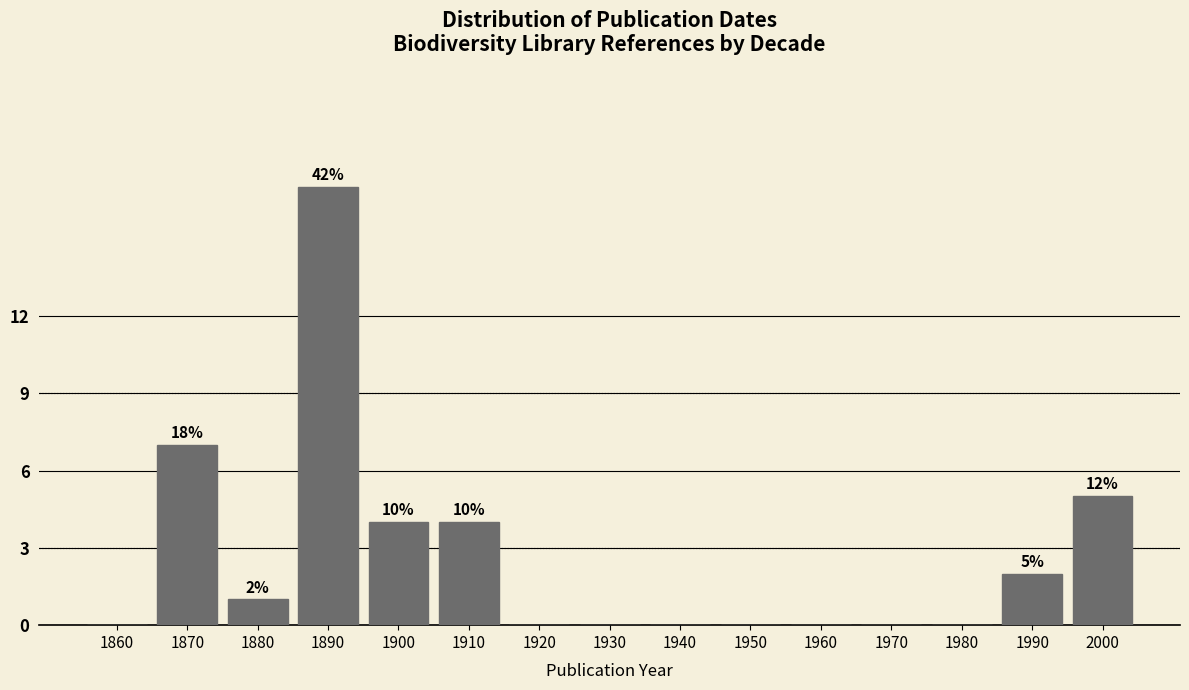

Reading left to right, list all the values displayed in this chart.

1860=0	1870=7	1880=1	1890=17	1900=4	1910=4	1920=0	1930=0	1940=0	1950=0	1960=0	1970=0	1980=0	1990=2	2000=5